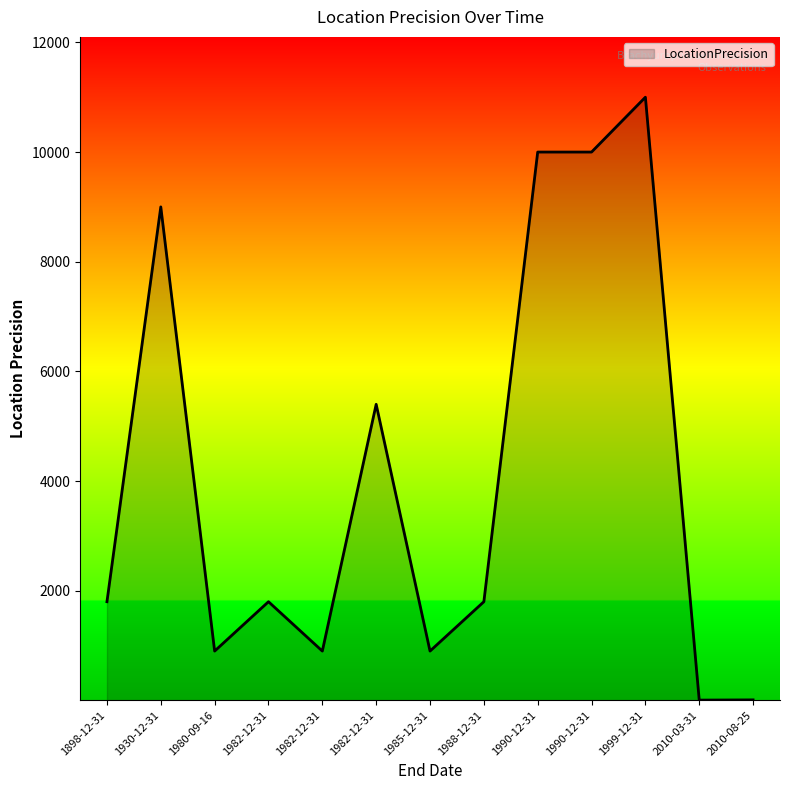

Is it true that the value at 1985-12-31 is 1231?

False